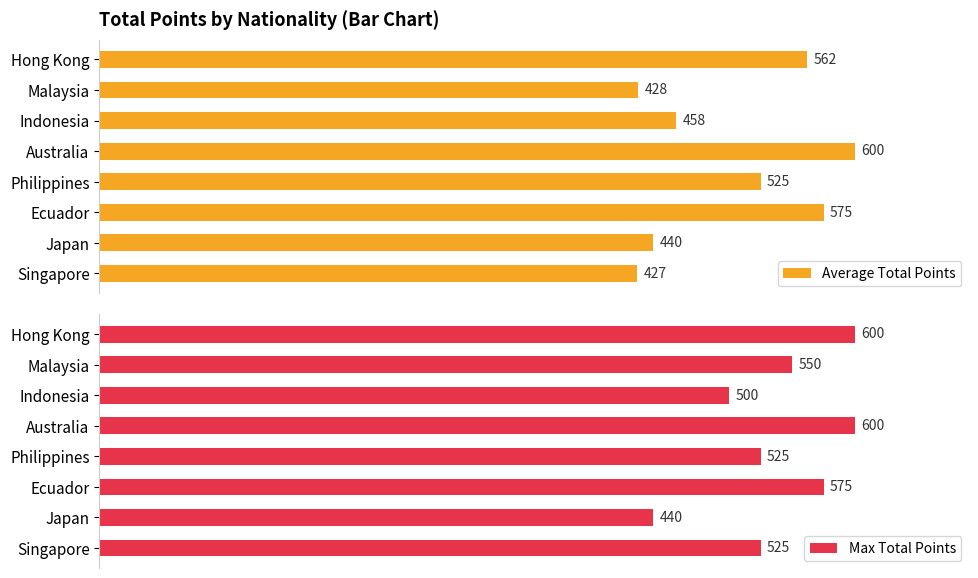

What is the difference between the maximum and minimum values in the Max Total Points series?

160